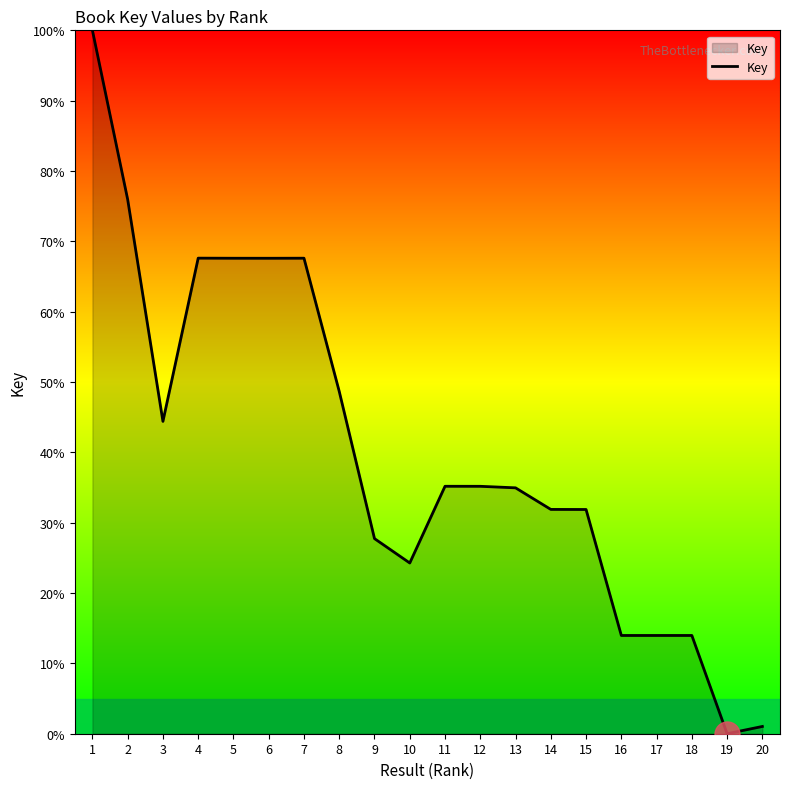

Between 20 and 18, which is larger?

18